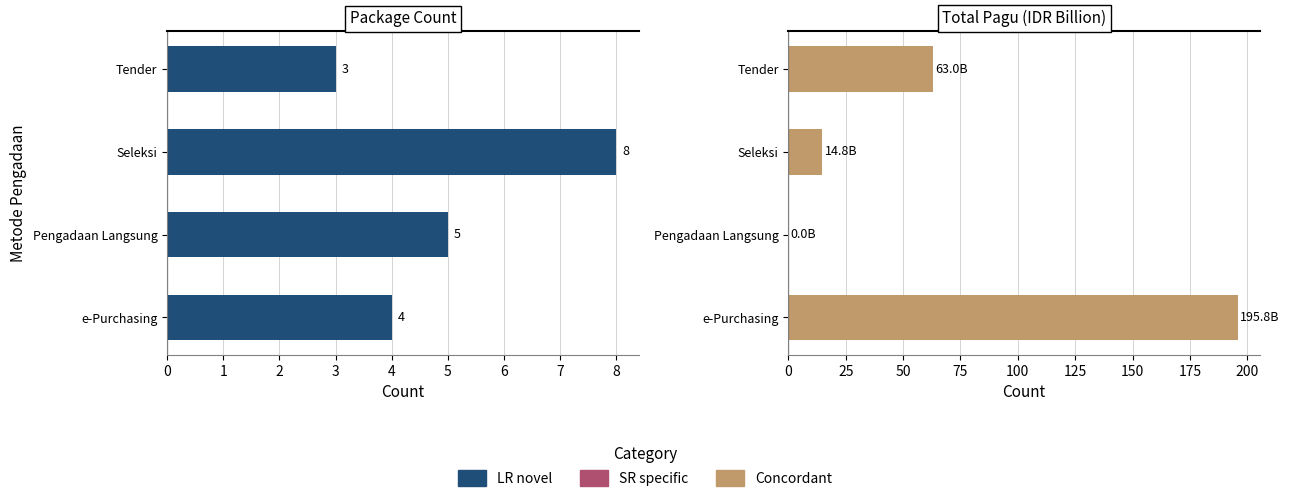

At how many categories does at least one series exceed 147?

1